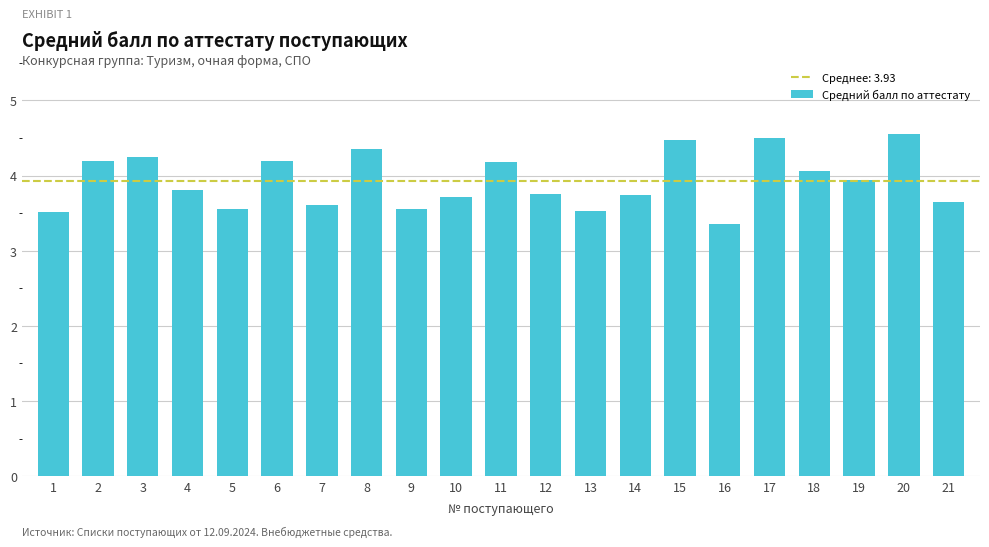

What is the approximate value at 2?

4.2